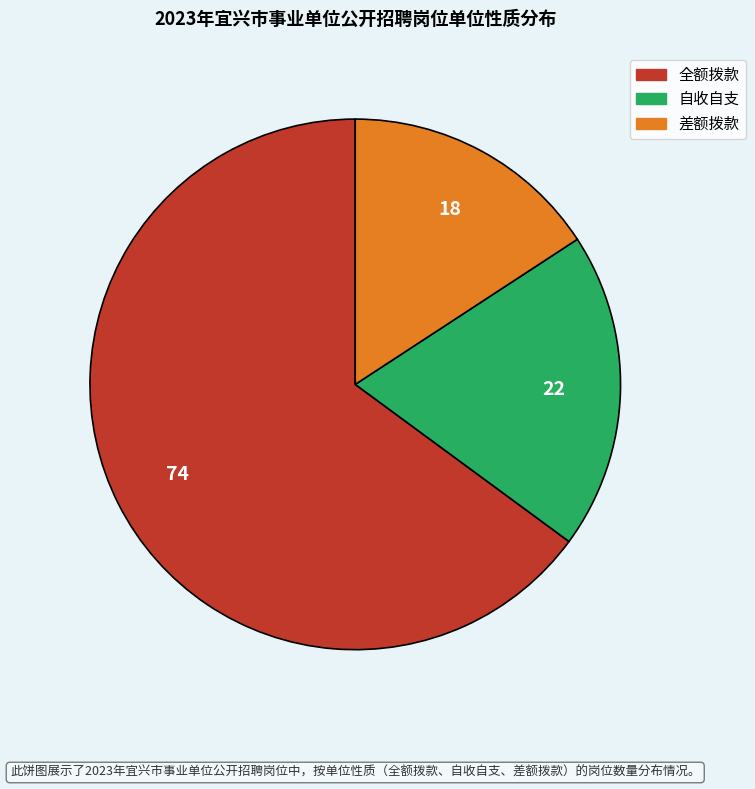

Is the sum of 自收自支 and 全额拨款 greater than half?

Yes